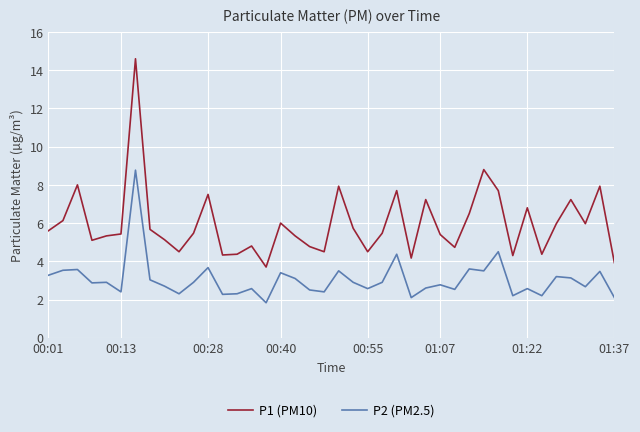

True or false: P2 (PM2.5) and P1 (PM10) cross at least once.

False